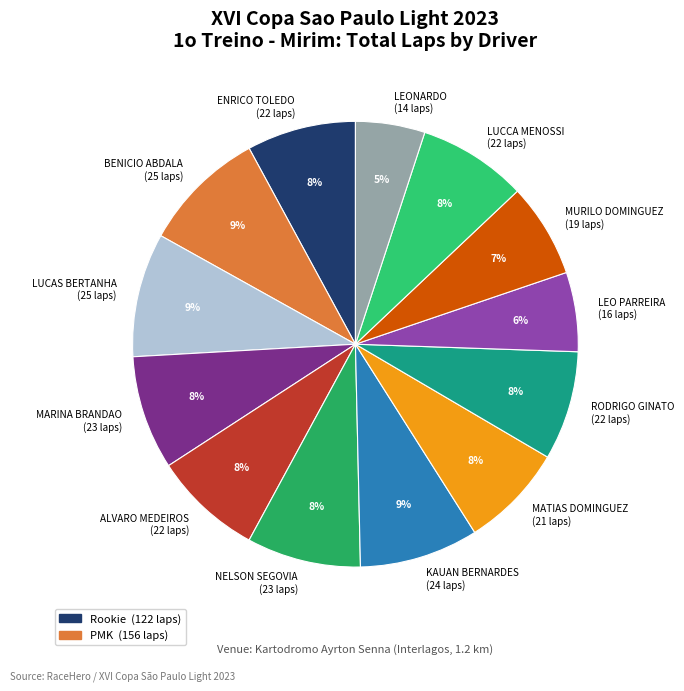

Combined, do KAUAN BERNARDES (24 laps) and LUCAS BERTANHA (25 laps) account for over 50%?

No